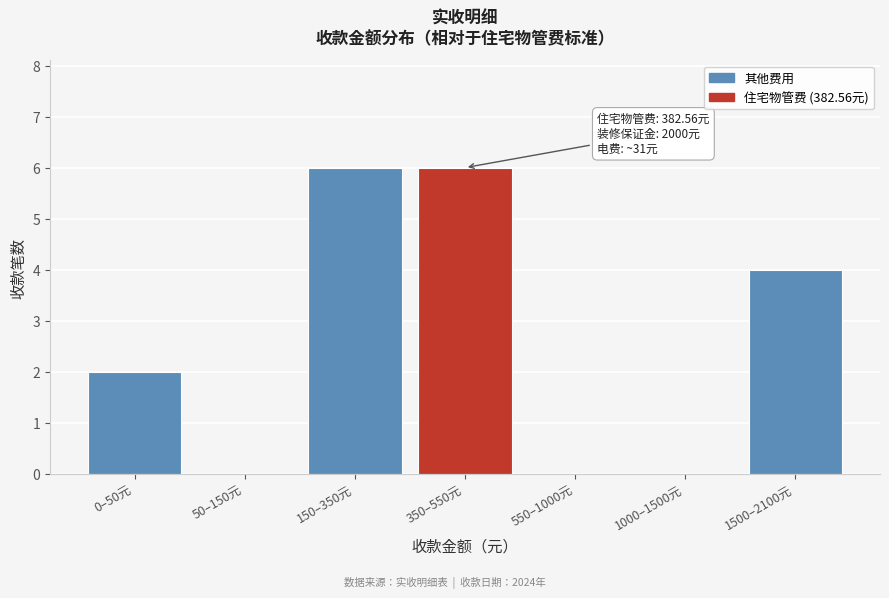

Reading right to left, extract all data points from this chart.

1500–2100元=4	1000–1500元=0	550–1000元=0	350–550元=6	150–350元=6	50–150元=0	0–50元=2